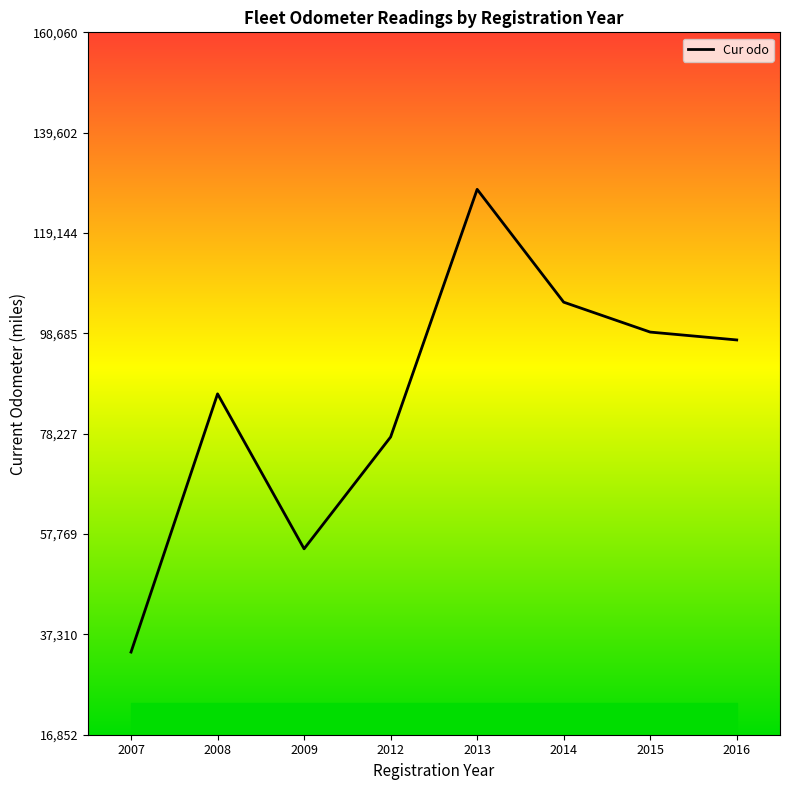

At which category does the chart reach its minimum across all series?

2007